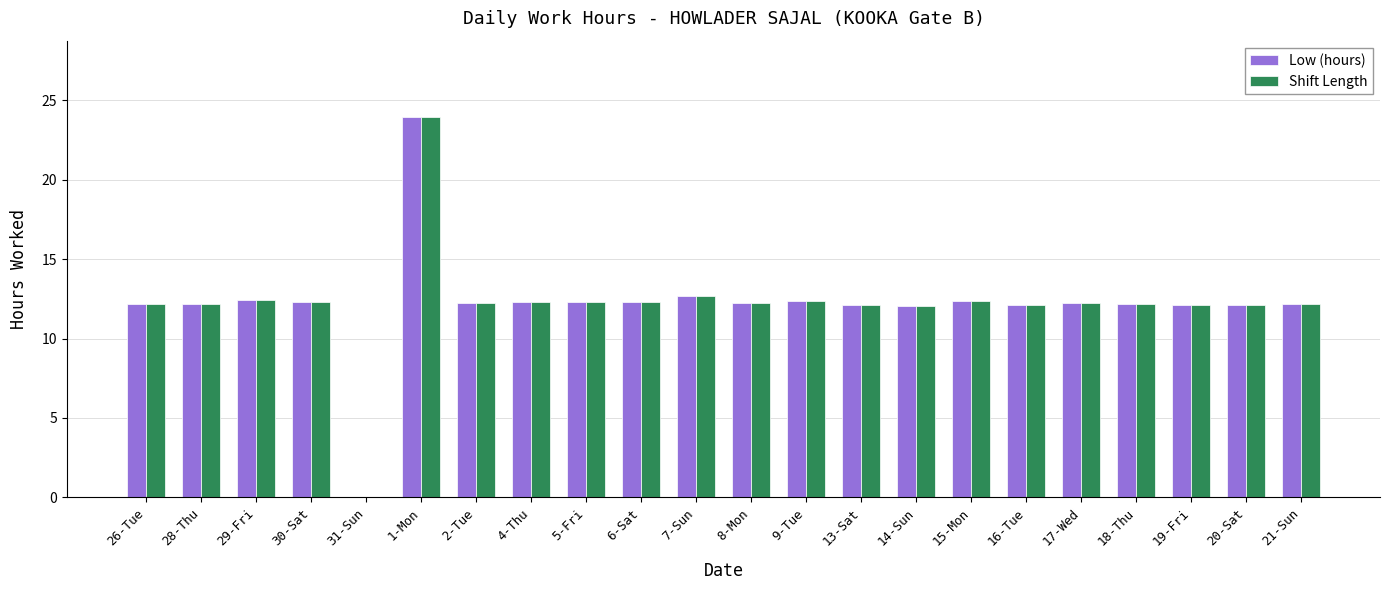

What are all the series names shown in the legend?

Low (hours), Shift Length